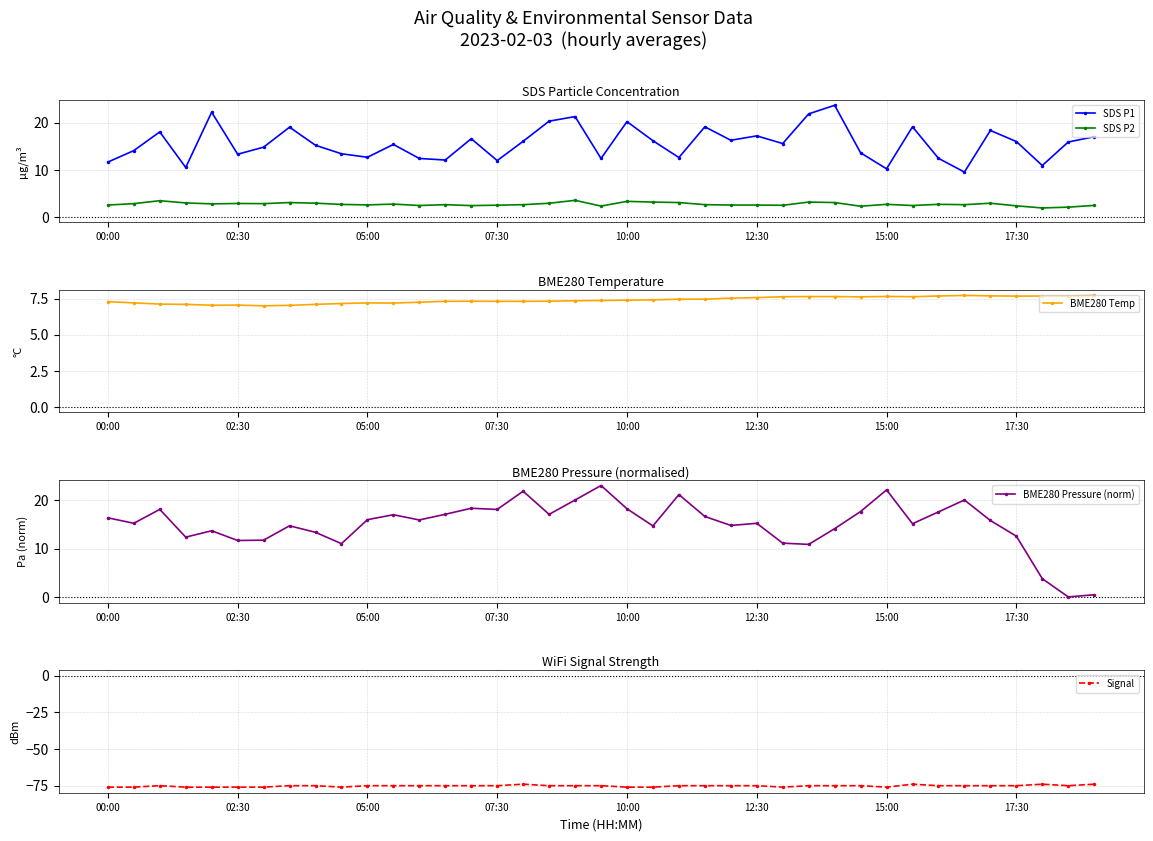

Is it true that SDS P2 equals 1.2 at 26?

False